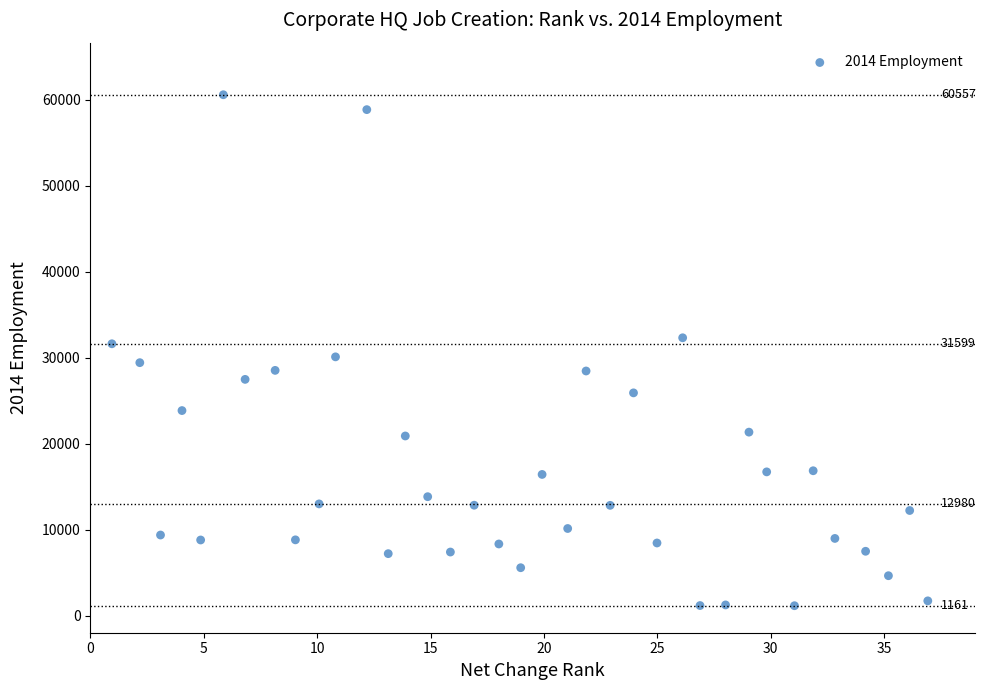

What is the range of Y values (max minus min)?

59416